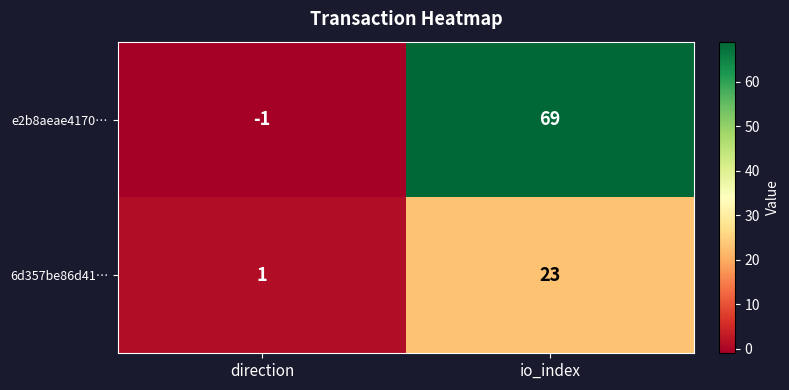

Which series has the largest total across all categories?

e2b8aeae4170…